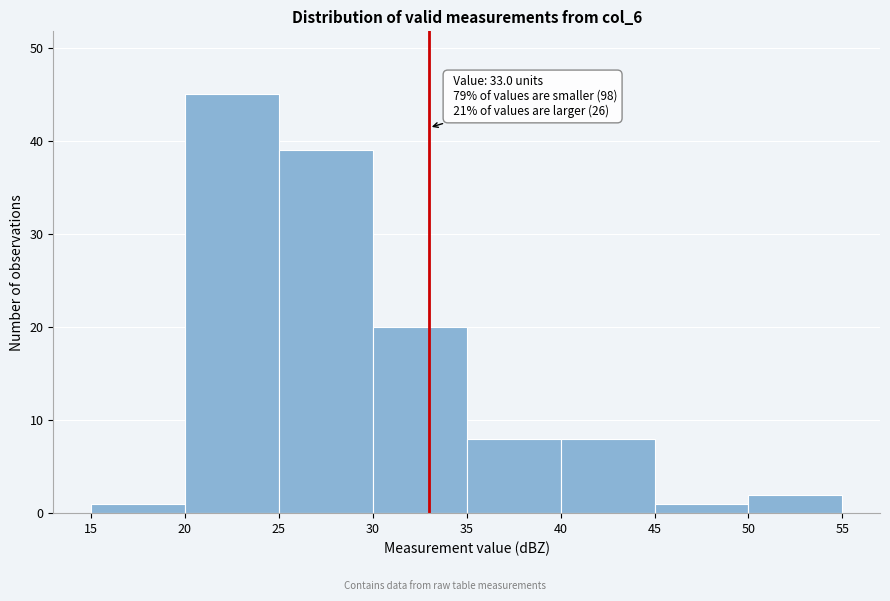

Which range on the x-axis has the tallest bar?

20 to 25